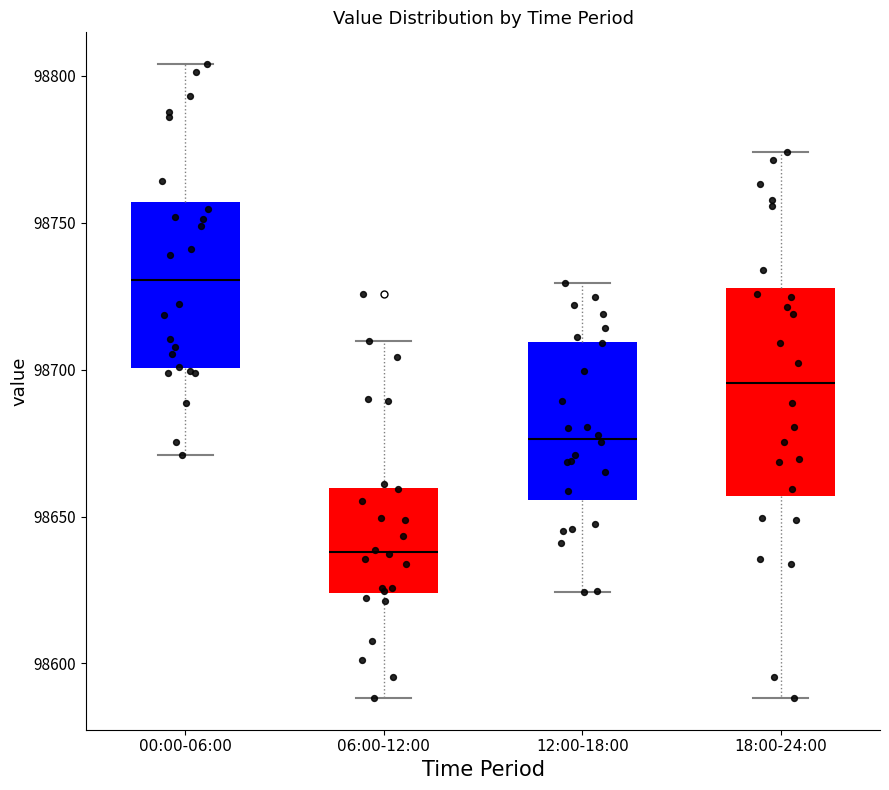

Reading left to right, transcribe this box plot: for each box, give where its median line is, the range the box spans, and where its two whiskers end, as read against the y-axis. The values are not printed on the chart, so give them approximately, as read against the axis.

00:00-06:00: median 98730, box 98700 to 98755, whiskers 98670 to 98805
06:00-12:00: median 98640, box 98625 to 98660, whiskers 98590 to 98710
12:00-18:00: median 98675, box 98655 to 98710, whiskers 98625 to 98730
18:00-24:00: median 98695, box 98655 to 98730, whiskers 98590 to 98775